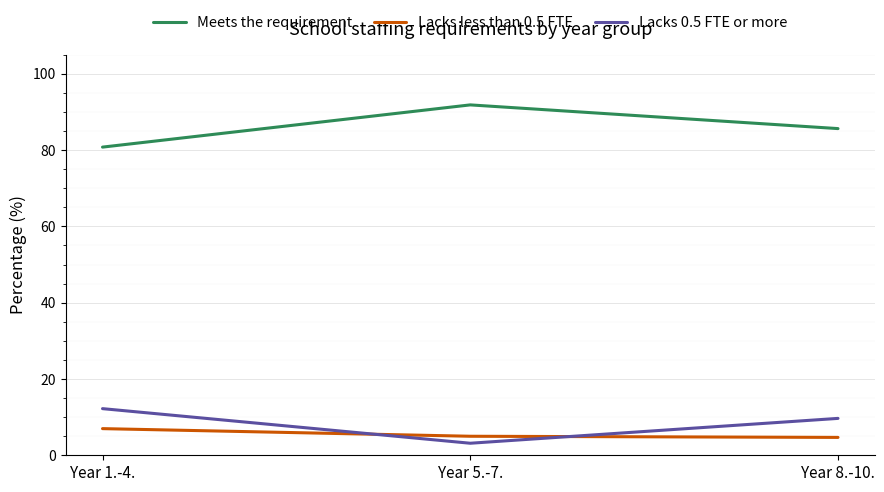

Which category has the highest value in the Meets the requirement series?

Year 5.-7.